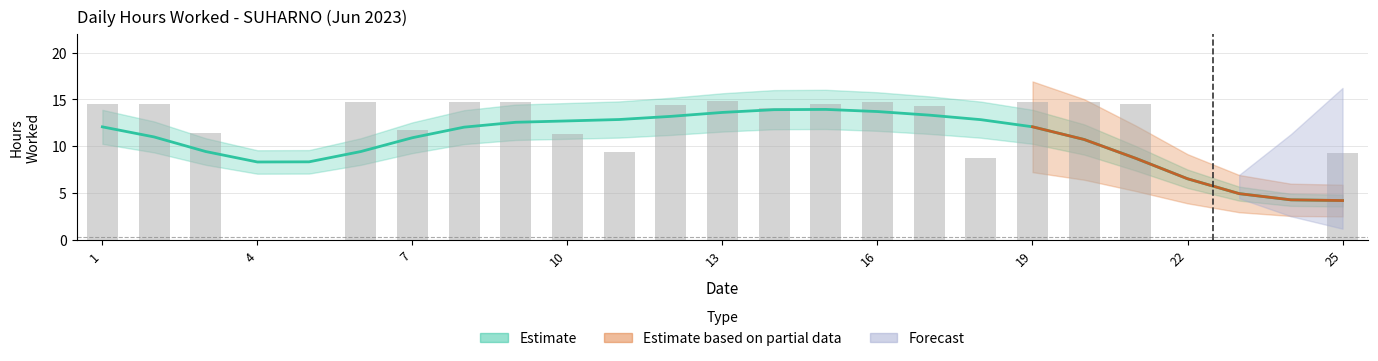

Reading left to right, list all the values displayed in this chart.

14.5	14.5	11.4	0.0	0.0	14.7	11.7	14.7	14.8	11.4	9.4	14.4	14.8	14.1	14.5	14.7	14.3	8.8	14.7	14.7	14.5	0.0	0.0	0.0	9.3